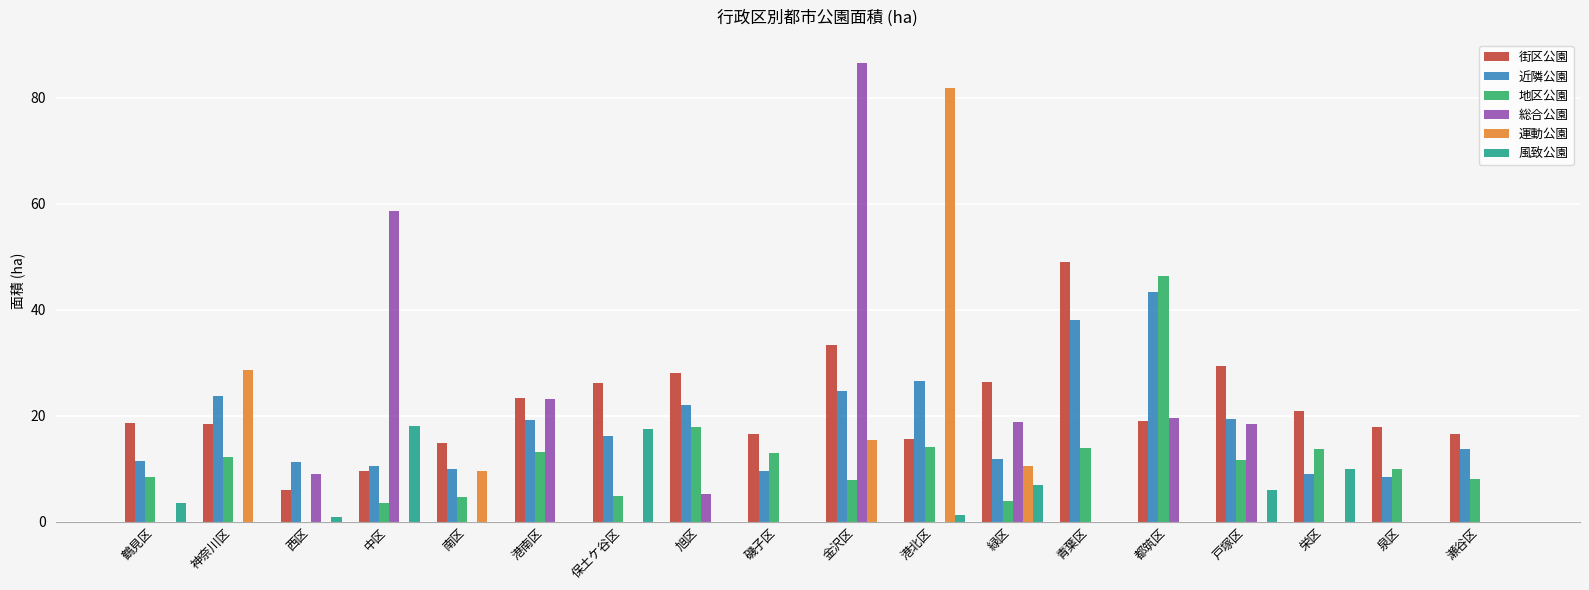

Is the value of 風致公園 at 保土ケ谷区 greater than the value of 地区公園 at 磯子区?

Yes